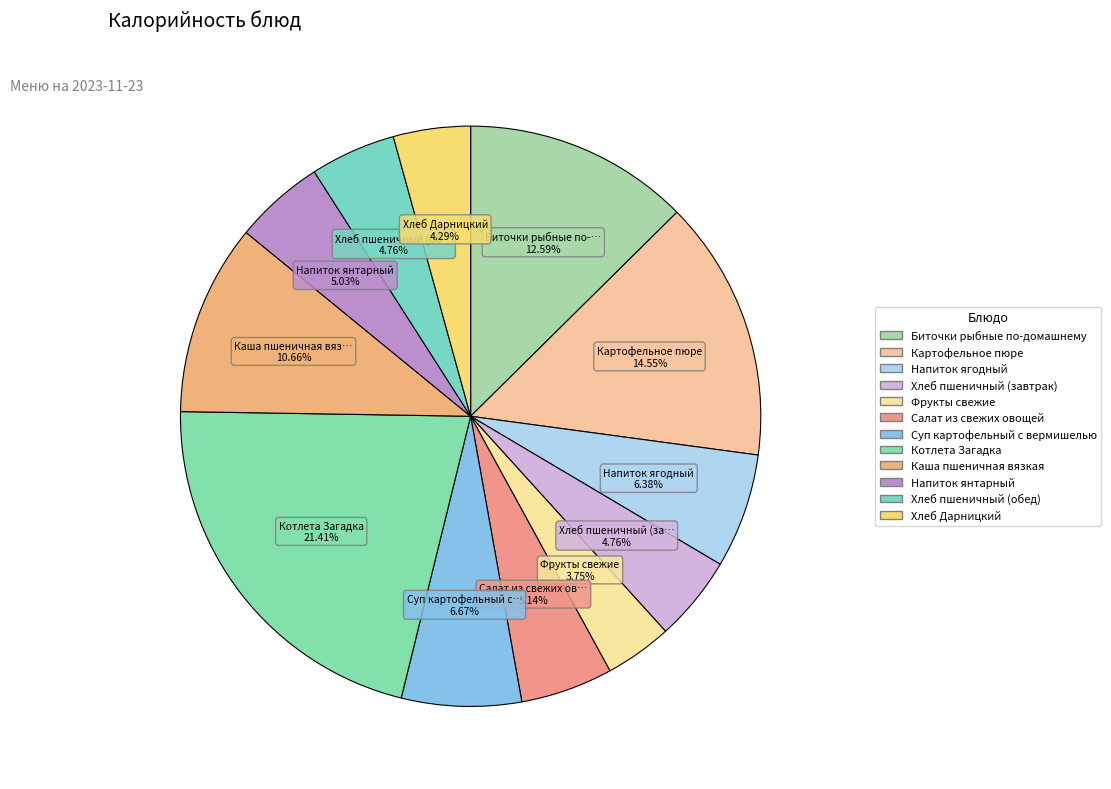

How many slices are in this pie chart?

12